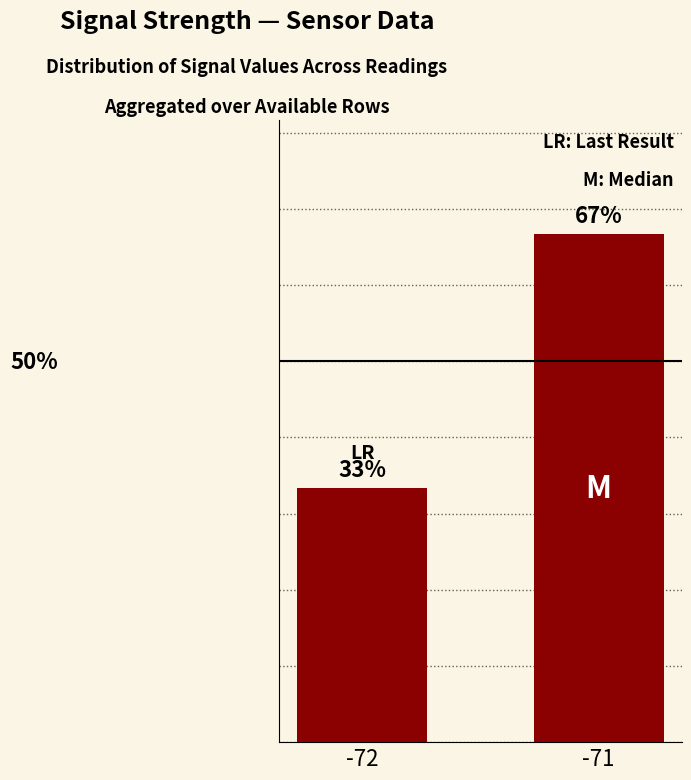

Are the bars horizontal?

No